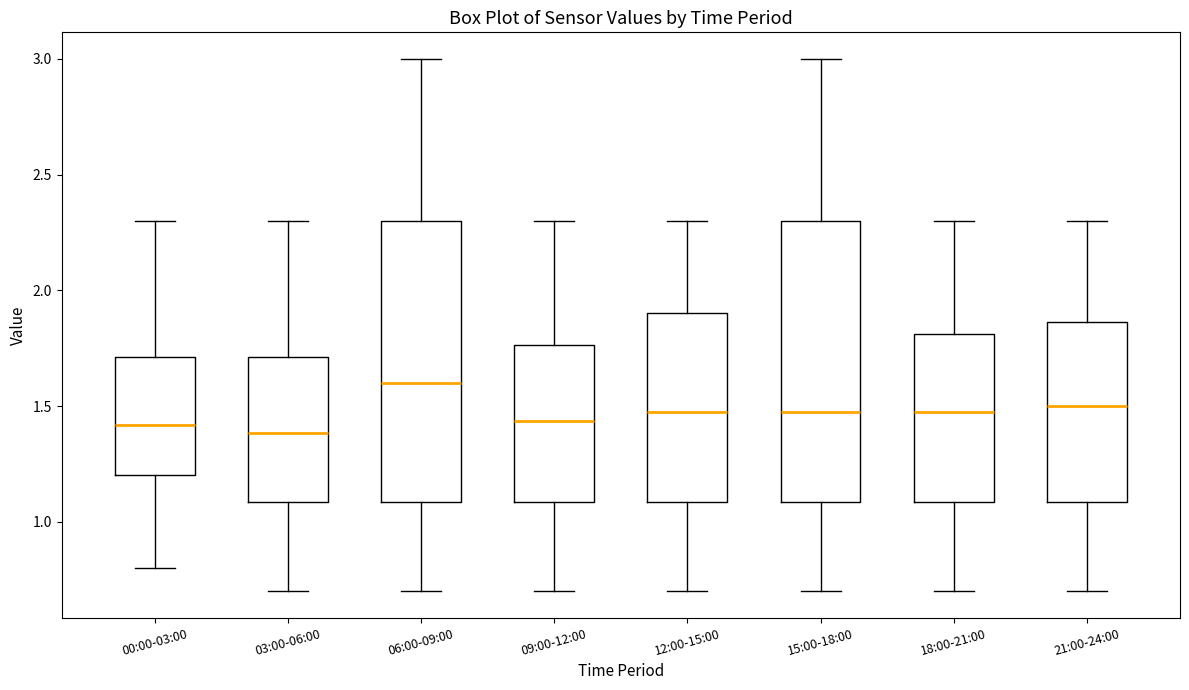

Which box has the highest median line?

06:00-09:00